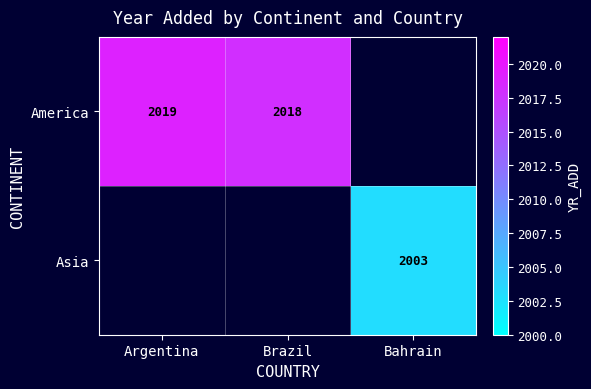

The value of America at Brazil is 1254. True or false?

False